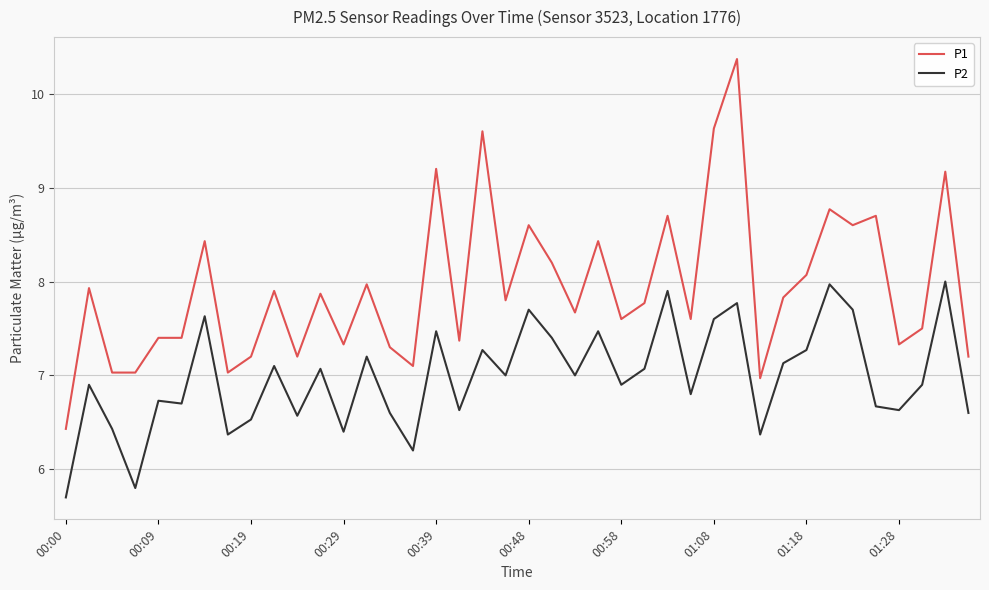

What is the difference between the maximum and minimum values in the P1 series?

3.9